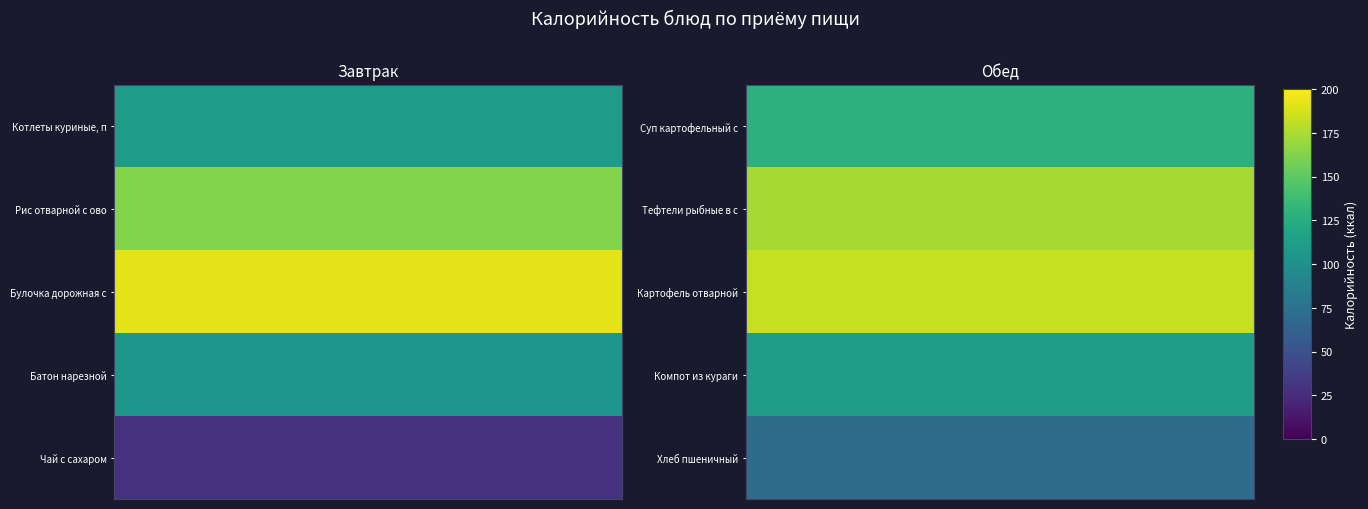

What is the spread (max minus min) of values at 4?

112.1